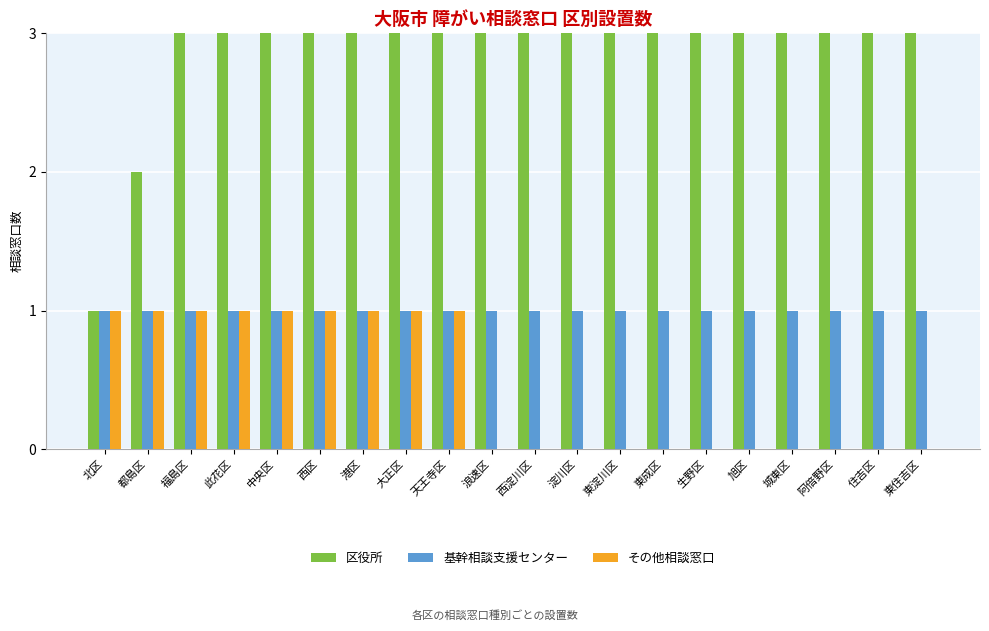

At which category is the sum across all series the highest?

東住吉区